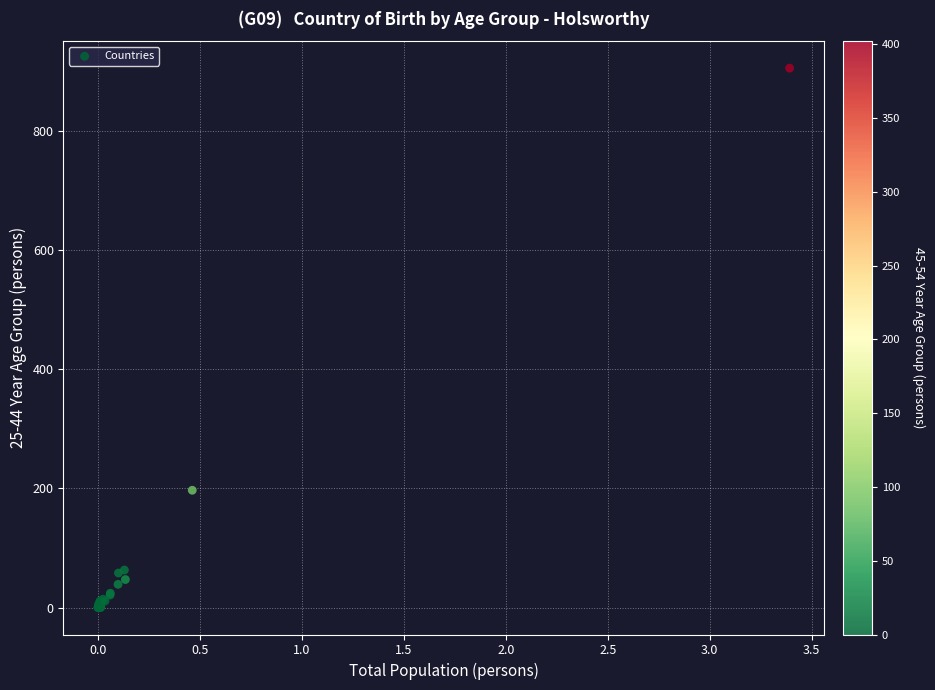

What Y value in the scatter plot is closest to 453?

197